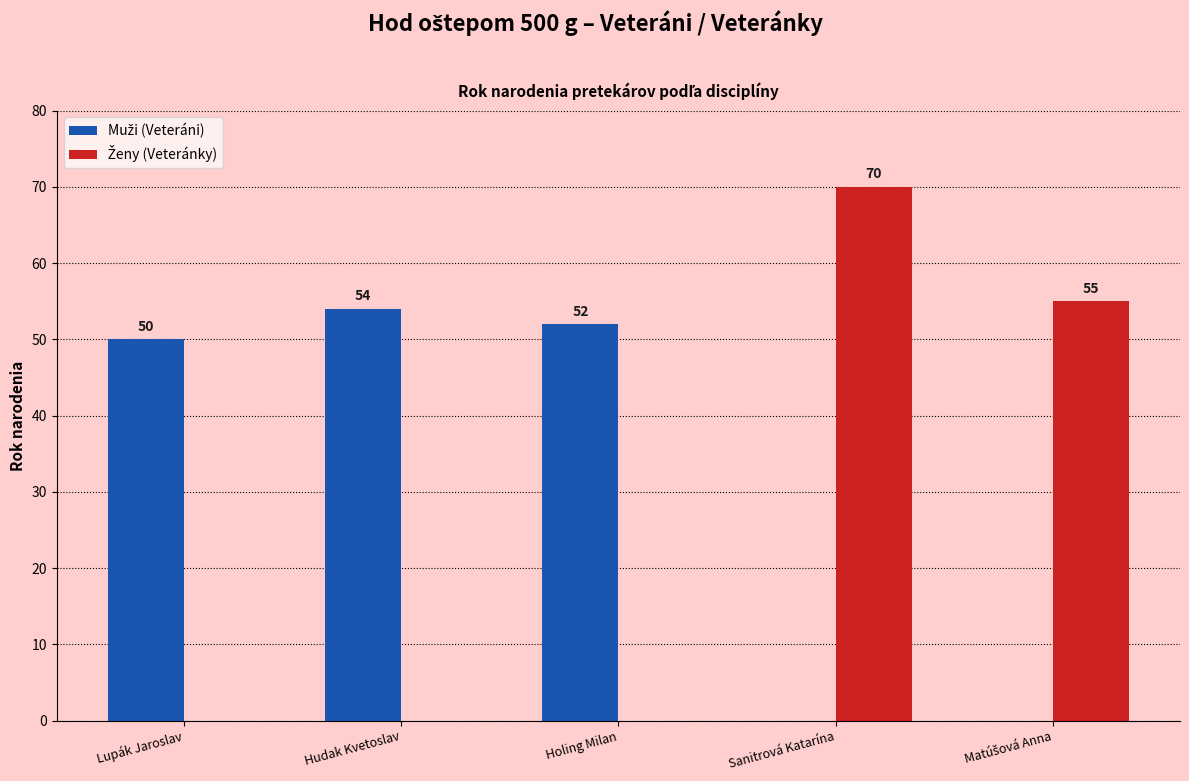

Which category has the highest value across all series?

Sanitrová Katarína